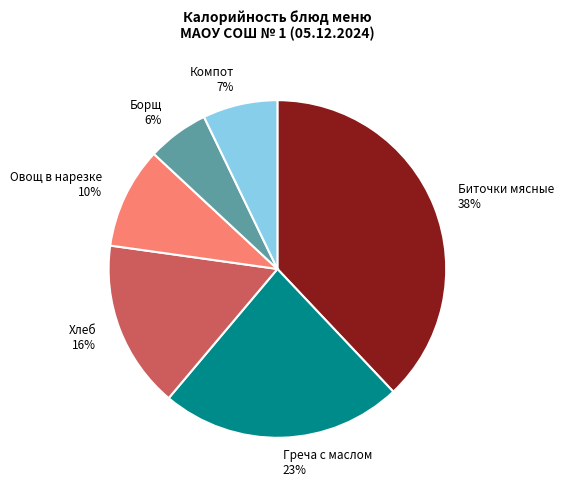

Rank the categories by value from highest to lowest.

Биточки мясные 38%, Греча с маслом 23%, Хлеб 16%, Овощ в нарезке 10%, Компот 7%, Борщ 6%